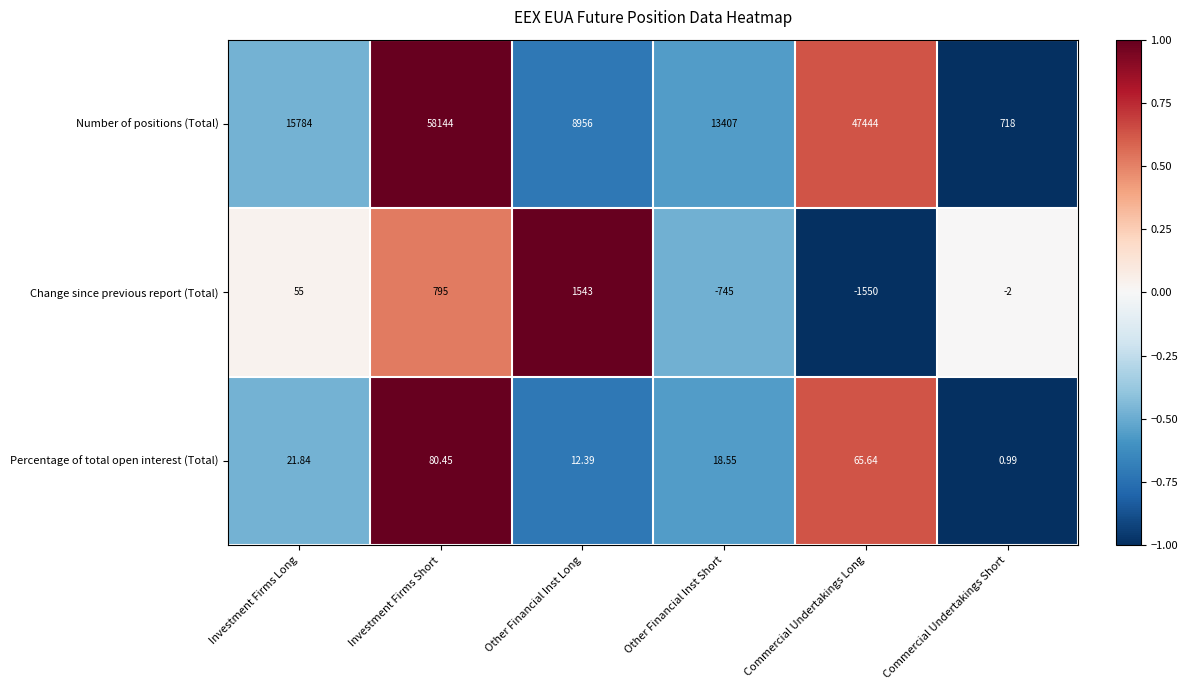

Count the number of data series in this chart.

3